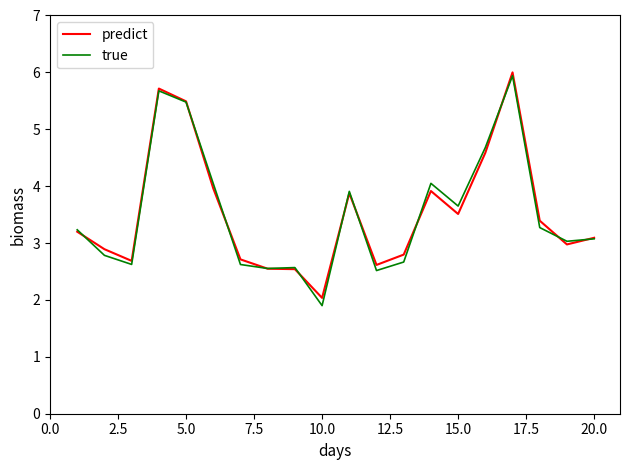

Which series has the largest range (max minus min)?

true